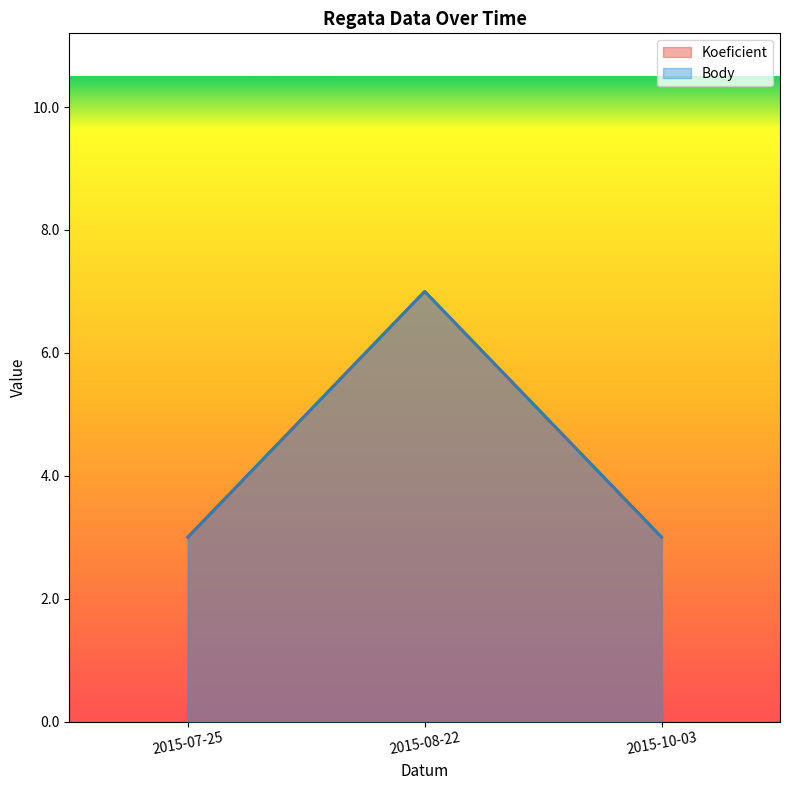

What is the approximate value of Body at 2015-10-03?

3